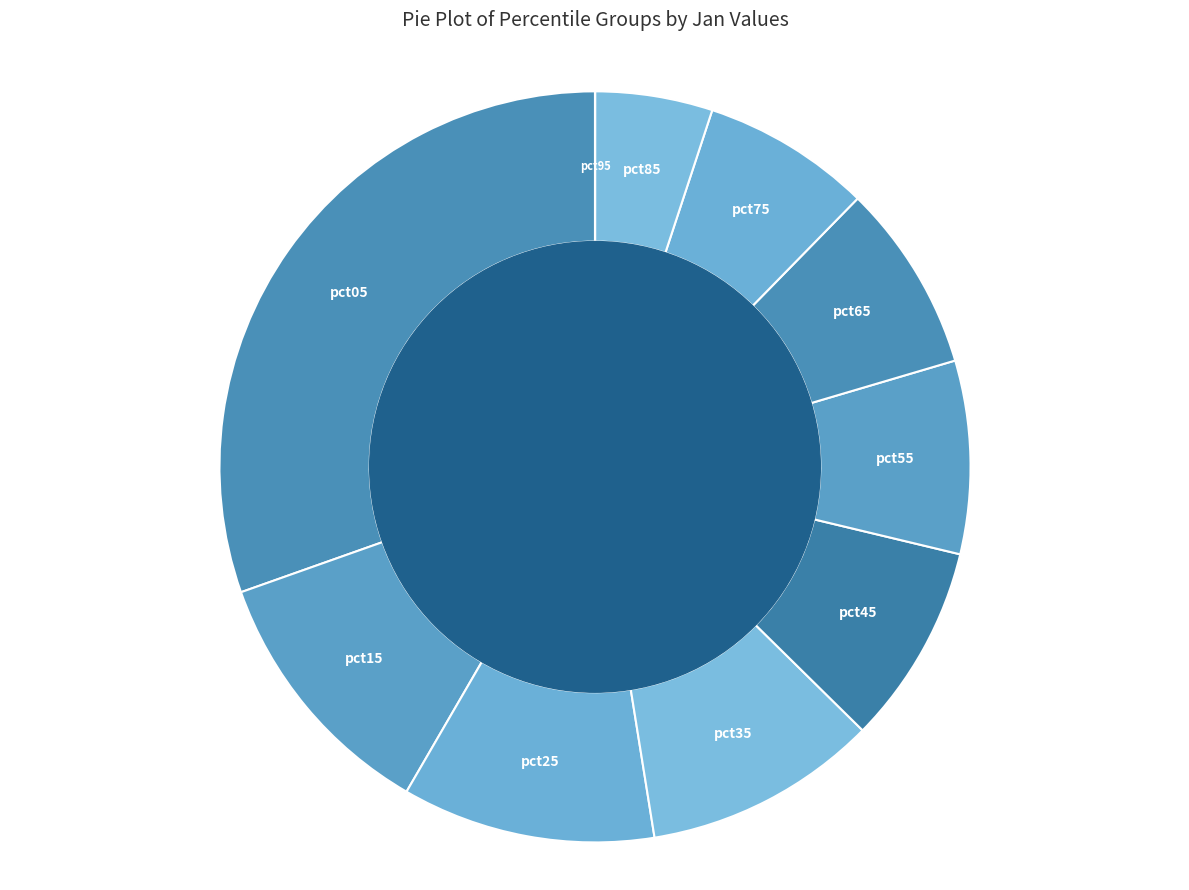

How many slices are in this pie chart?

10